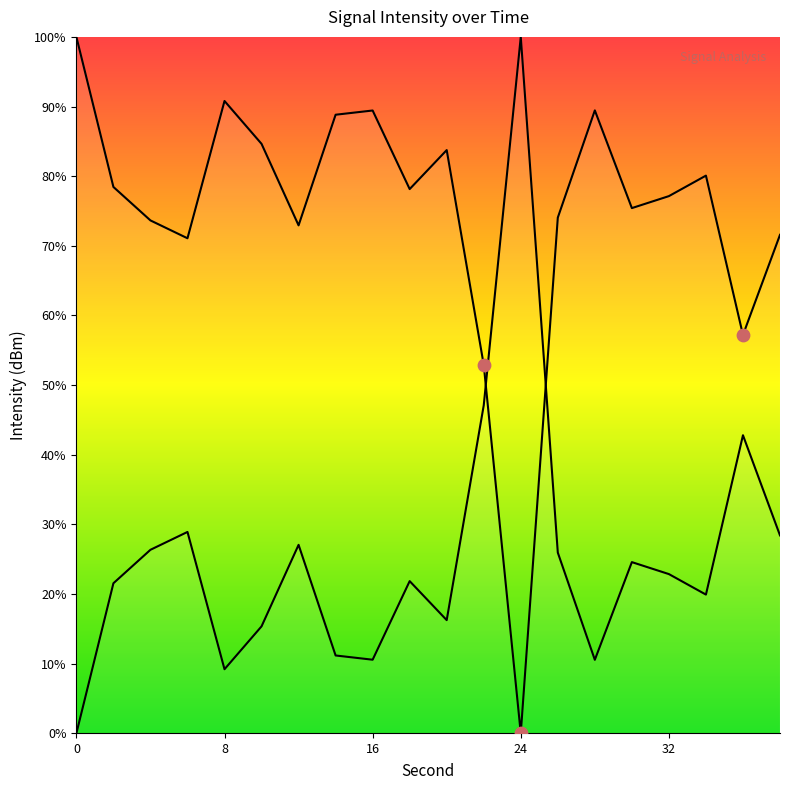

Which has a higher value, 24 or 38?

38